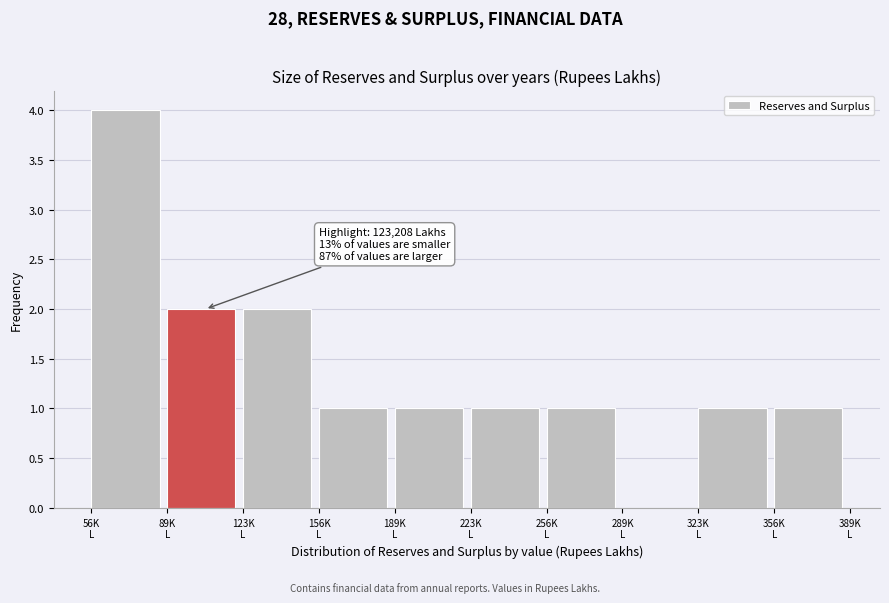

What is the sum of all values?

14